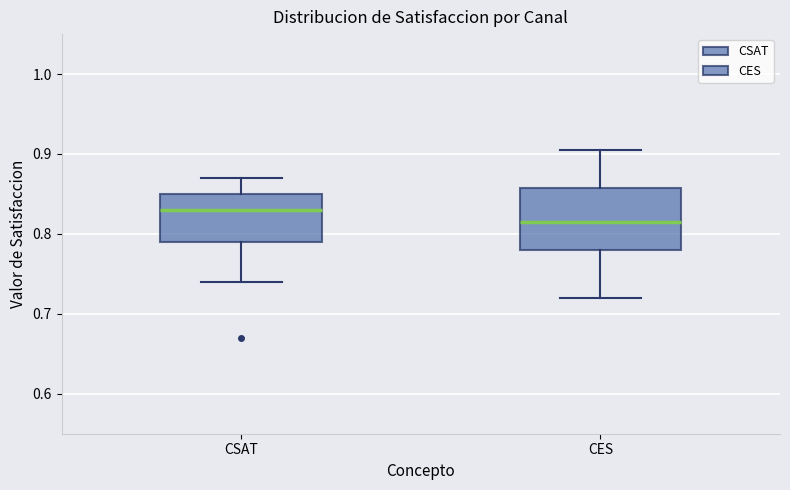

Reading left to right, read every box against the y-axis: the position of its median line, the range the box covers, and the ends of its whiskers. The values are not printed on the chart, so give them approximately, as read against the axis.

CSAT: median 0.83, box 0.79 to 0.85, whiskers 0.74 to 0.87
CES: median 0.82, box 0.78 to 0.86, whiskers 0.72 to 0.90